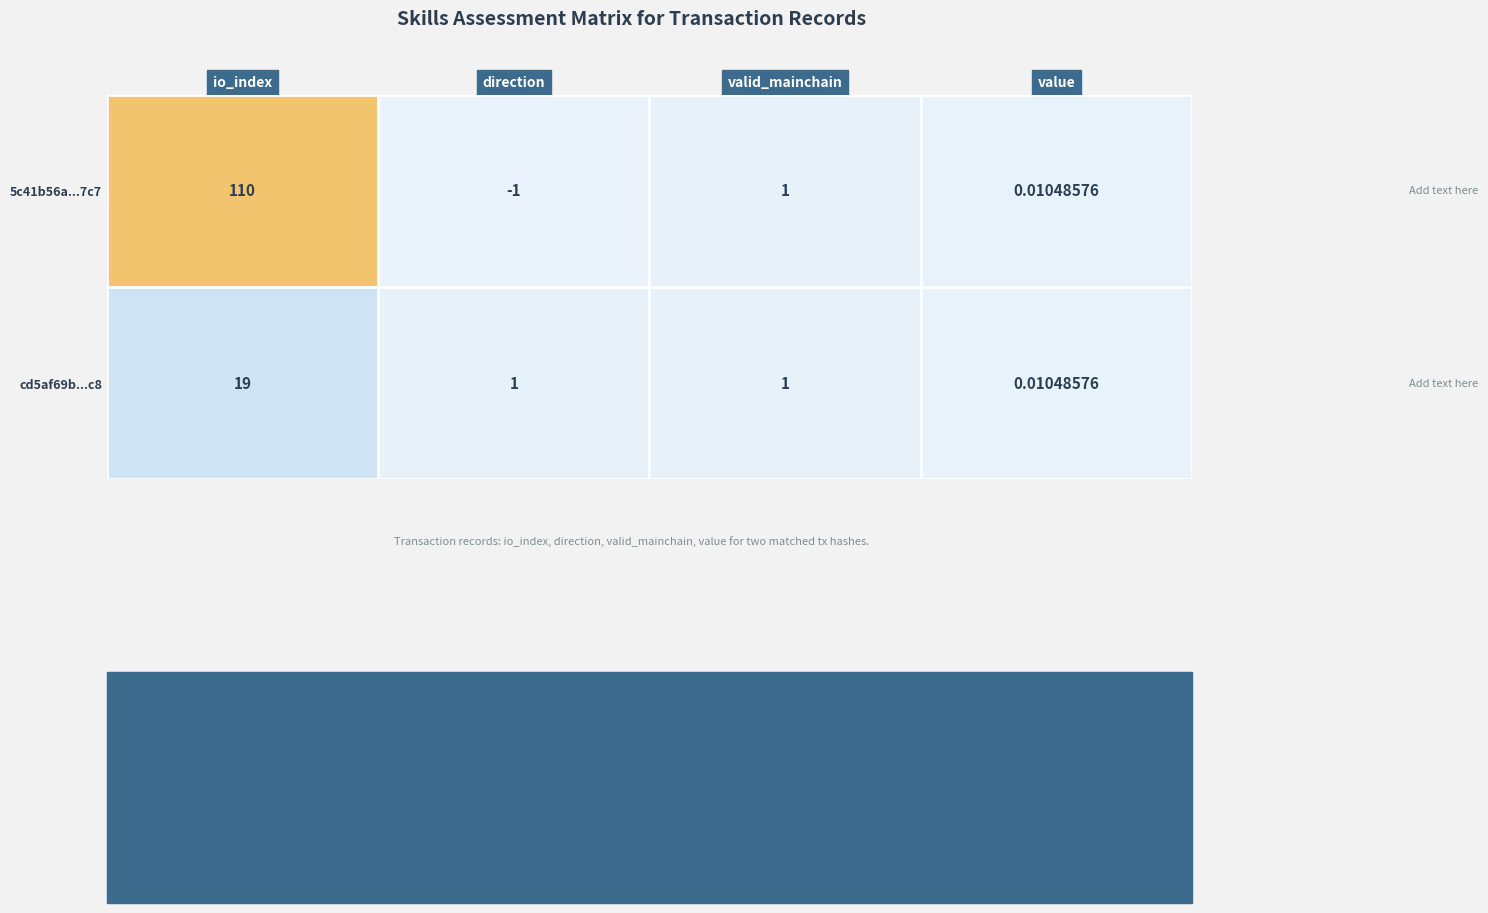

What is the total value across all series at io_index?

129.0